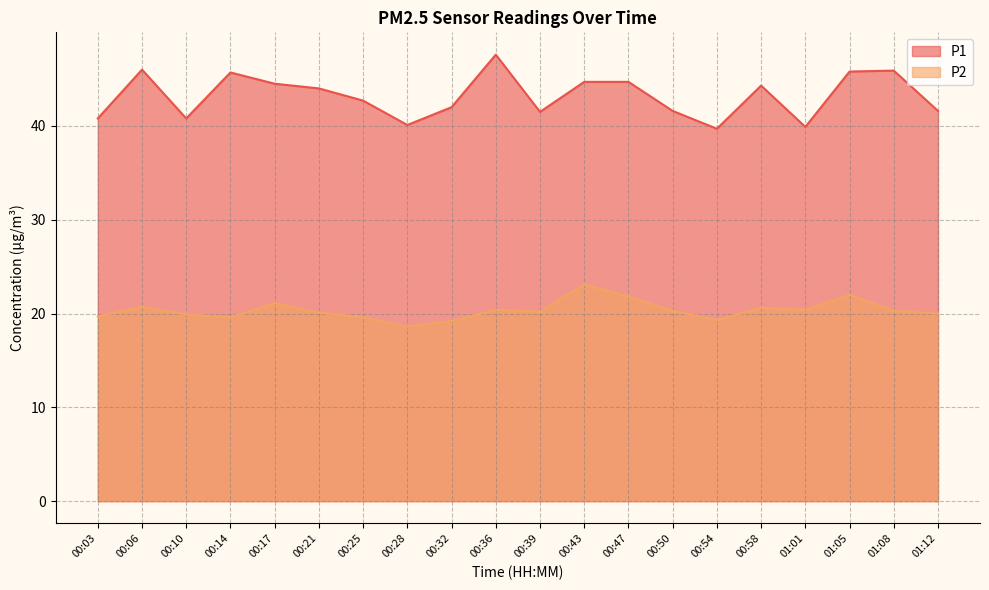

At which category does P2 reach its first local peak?

00:06